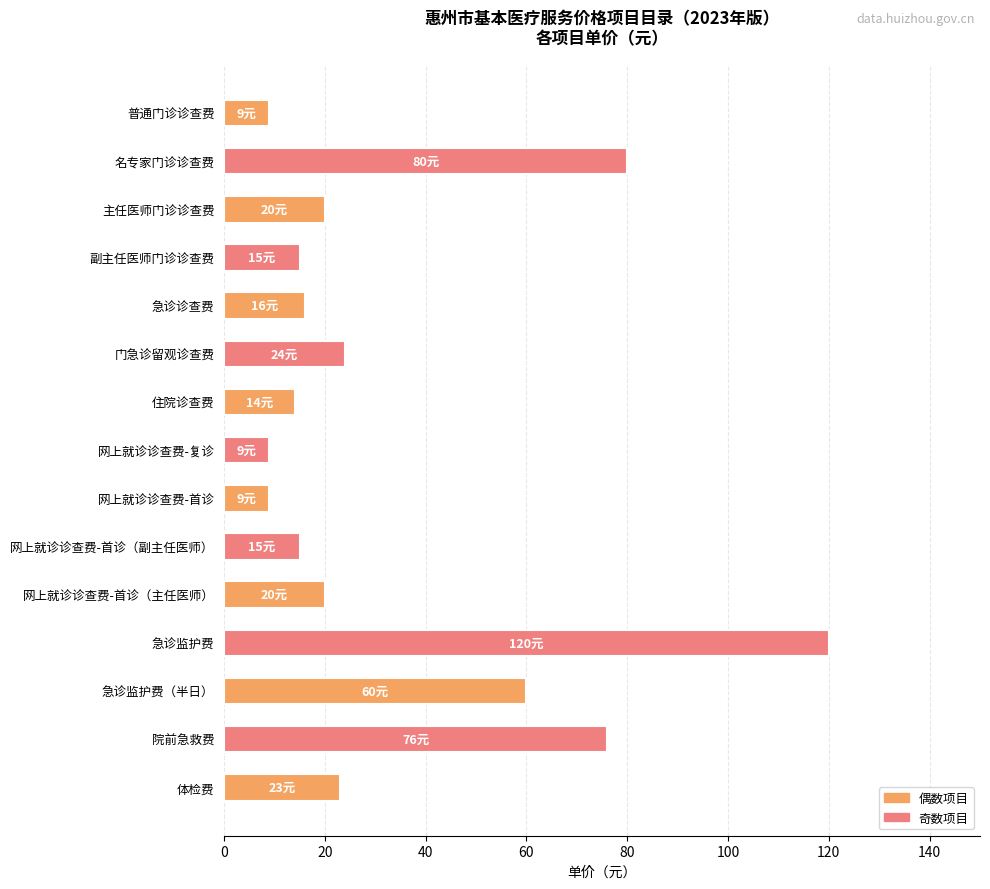

What is the label of the 1st bar from the bottom?

体检费